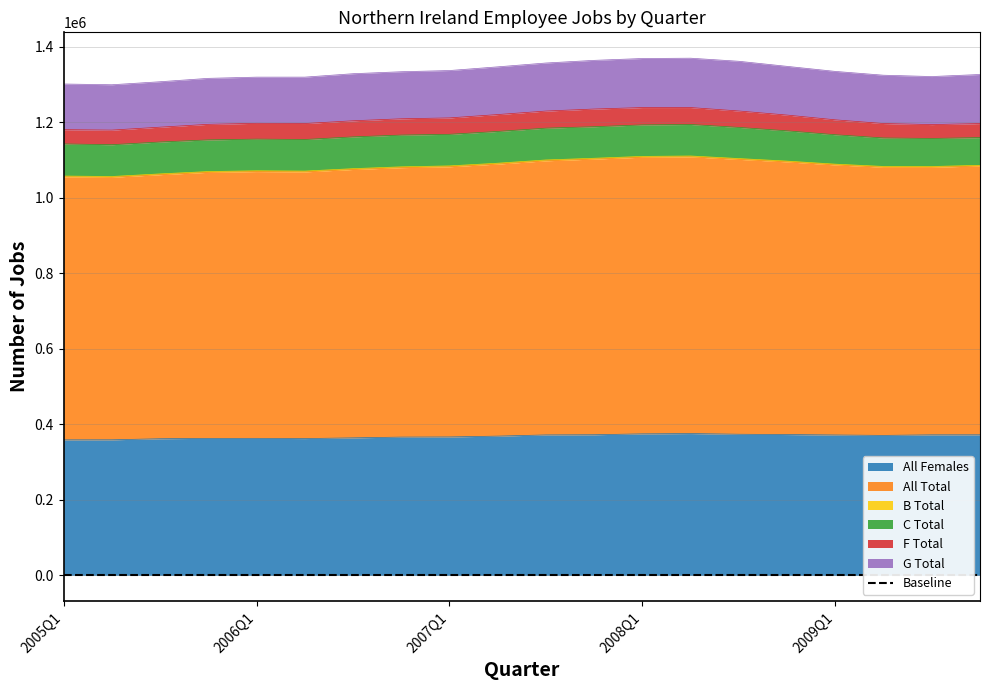

At which category does All Total reach its first local peak?

2006Q1